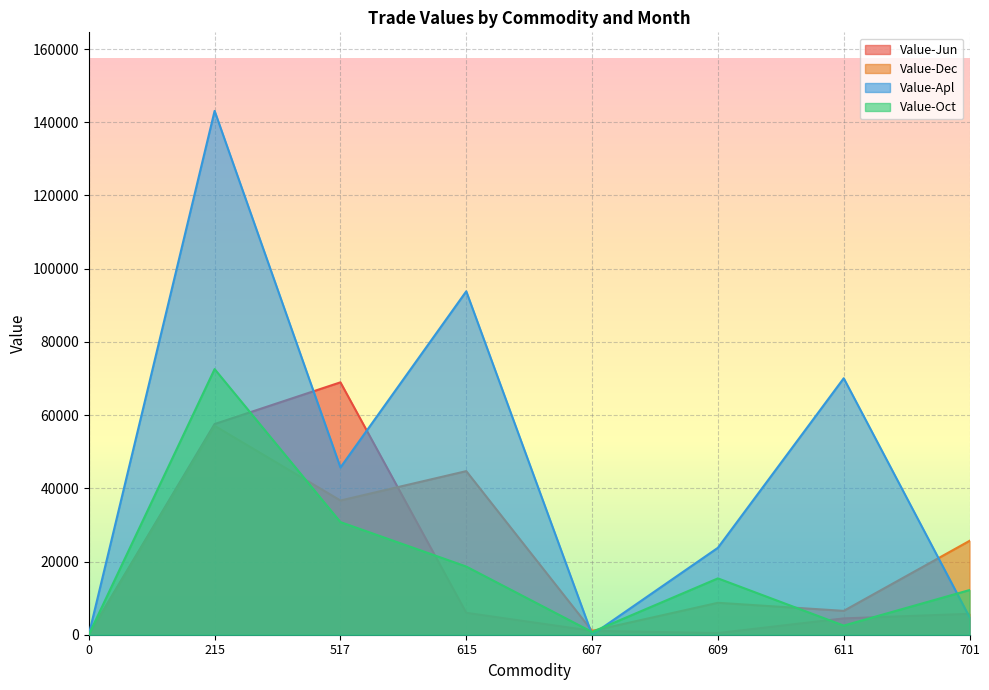

List the labels in order of Value-Dec value, smallest first.

0, 607, 611, 609, 701, 517, 615, 215